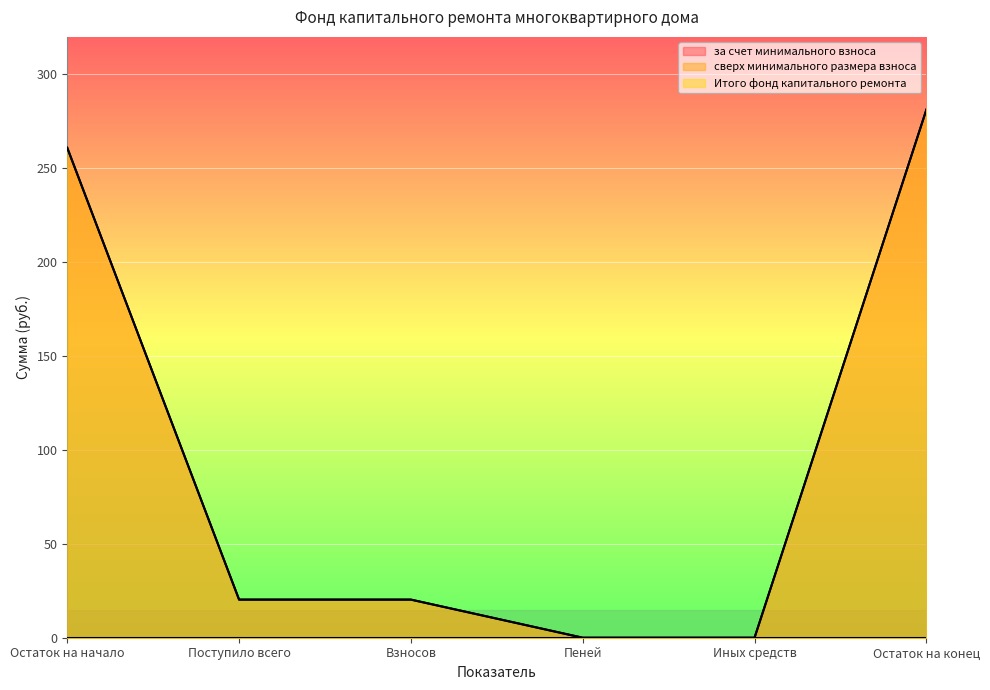

How many data points in за счет минимального взноса are less than 20?

2